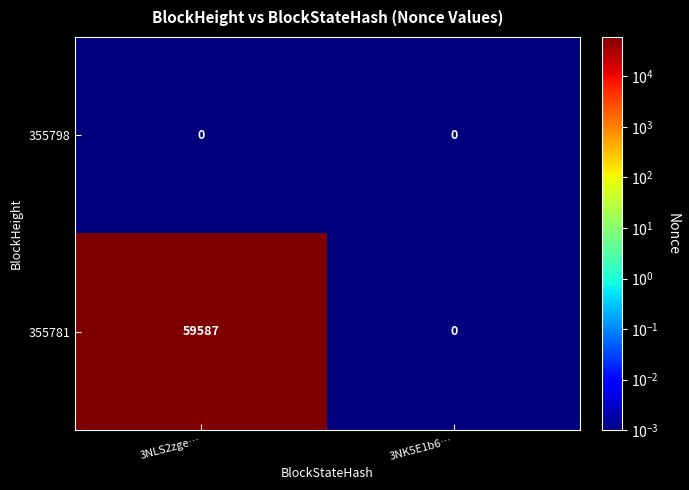

True or false: 355781 has a value of 32812 at 3NK5E1b6….

False